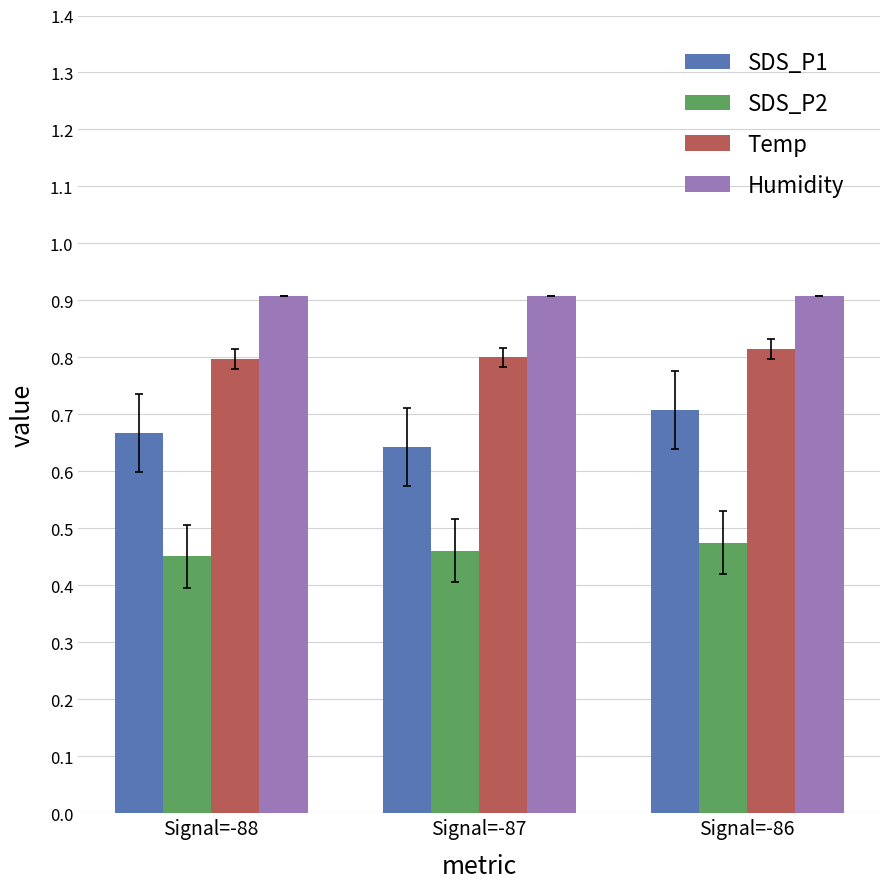

At how many categories does at least one series exceed 0?

3